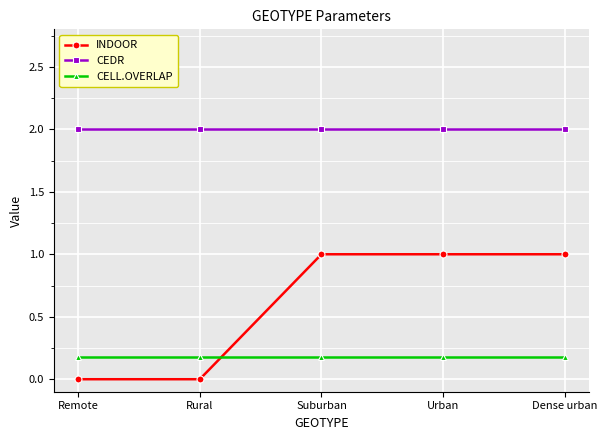

True or false: CEDR and INDOOR cross at least once.

False